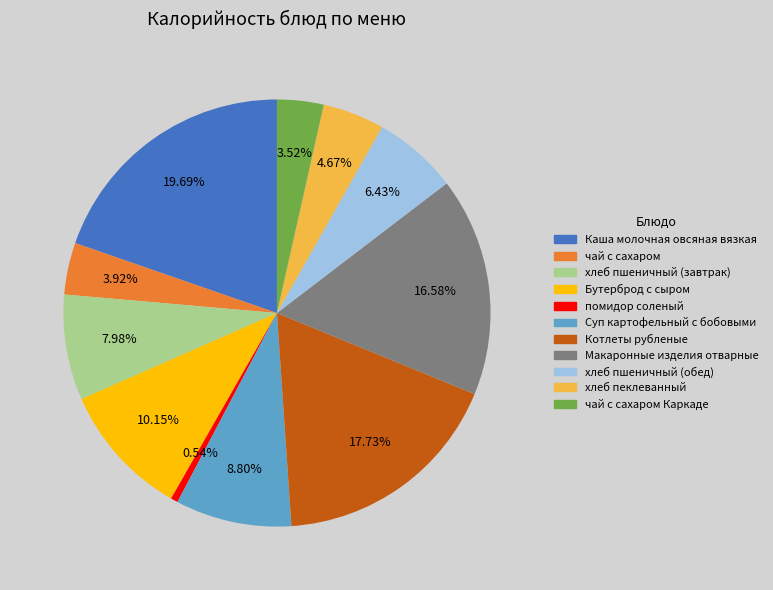

Between чай с сахаром and хлеб пшеничный (завтрак), which is larger?

хлеб пшеничный (завтрак)